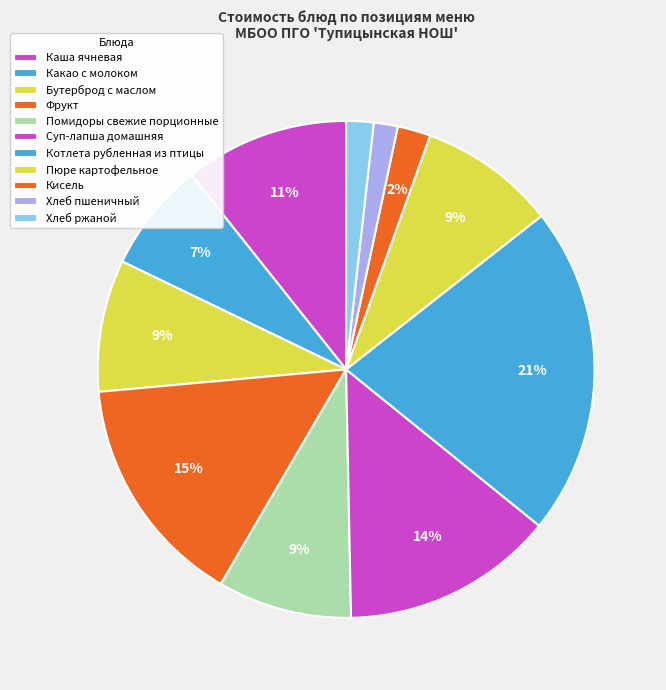

Count the number of slices in the pie.

11